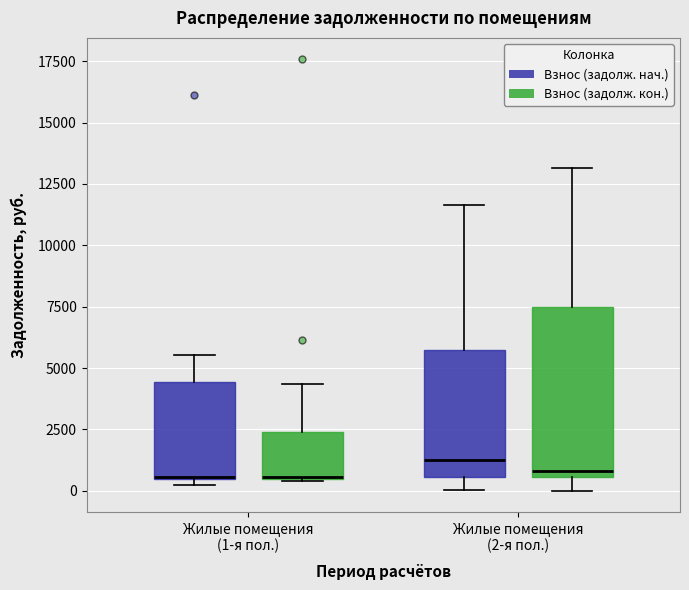

Reading left to right, transcribe this box plot: for each box, give where its median line is, the range the box spans, and where its two whiskers end, as read against the y-axis. The values are not printed on the chart, so give them approximately, as read against the axis.

Жилые помещения (1-я пол.) (Взнос (задолж. нач.)): median 500 (drawn on the box's lower edge), box 500 to 4500, whiskers 0 to 5500
Жилые помещения (1-я пол.) (Взнос (задолж. кон.)): median 500 (drawn on the box's lower edge), box 500 to 2500, whiskers 500 to 4500
Жилые помещения (2-я пол.) (Взнос (задолж. нач.)): median 1500, box 500 to 5500, whiskers 0 to 11500
Жилые помещения (2-я пол.) (Взнос (задолж. кон.)): median 1000, box 500 to 7500, whiskers 0 to 13000